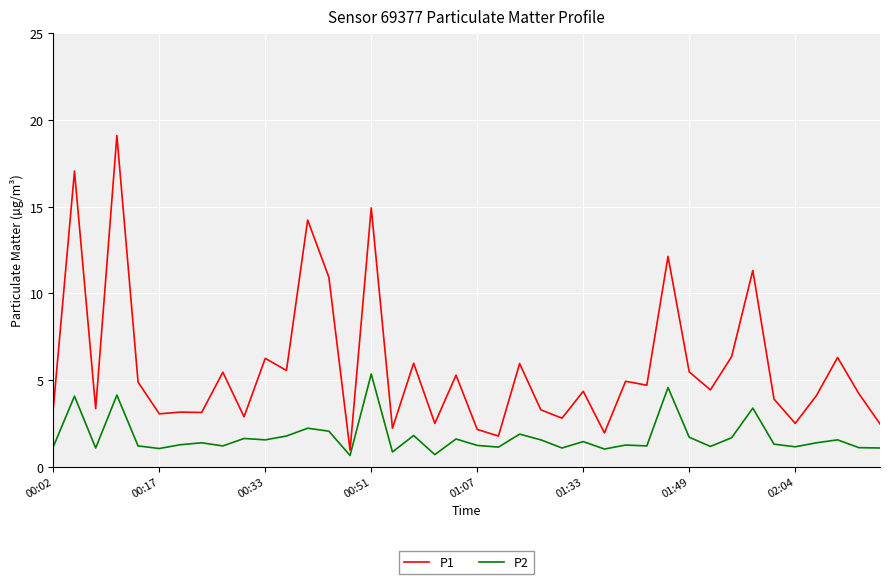

Is this an area chart (filled region under the line)?

No